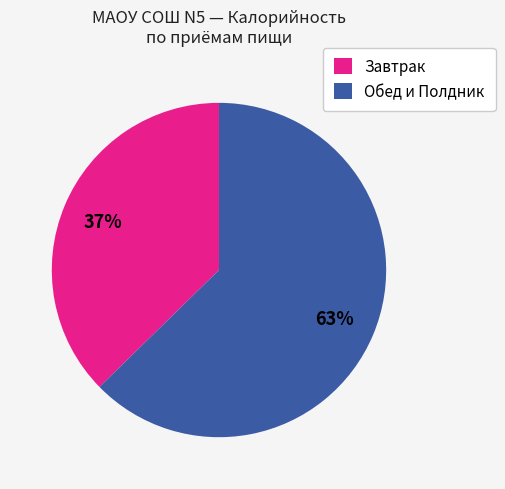

Combined, do Обед и Полдник and Завтрак account for over 50%?

Yes